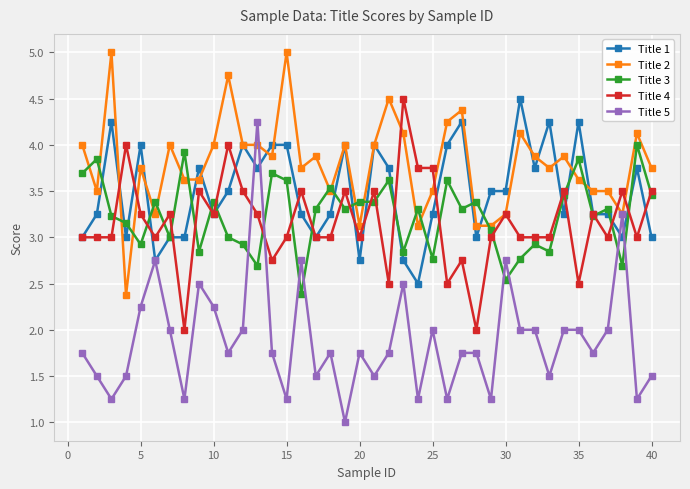

Which series has the widest spread of values?

Title 5